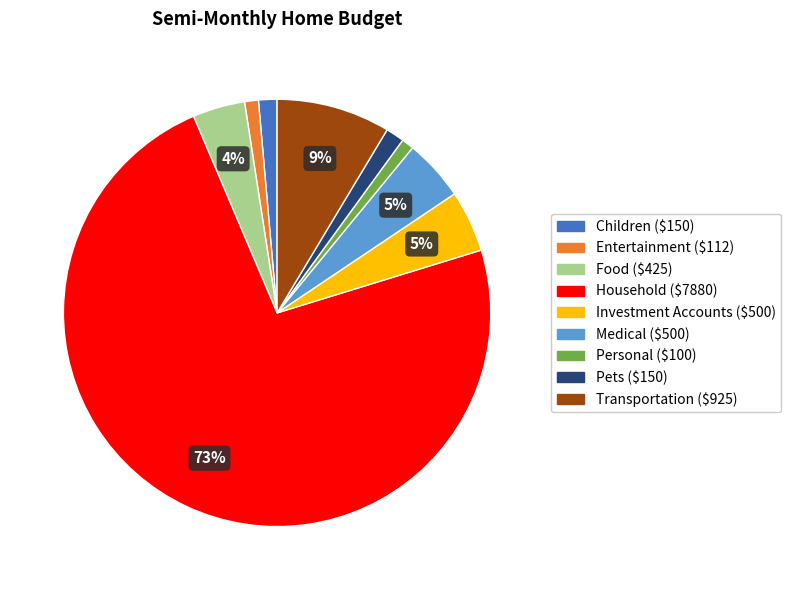

What is the largest slice in the pie chart?

Household